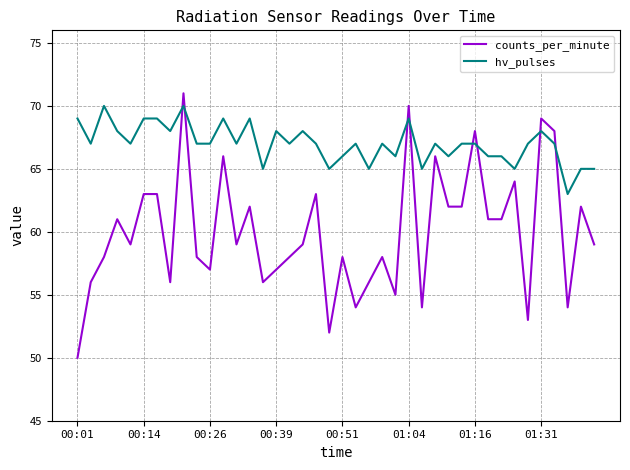

Is this an area chart (filled region under the line)?

No